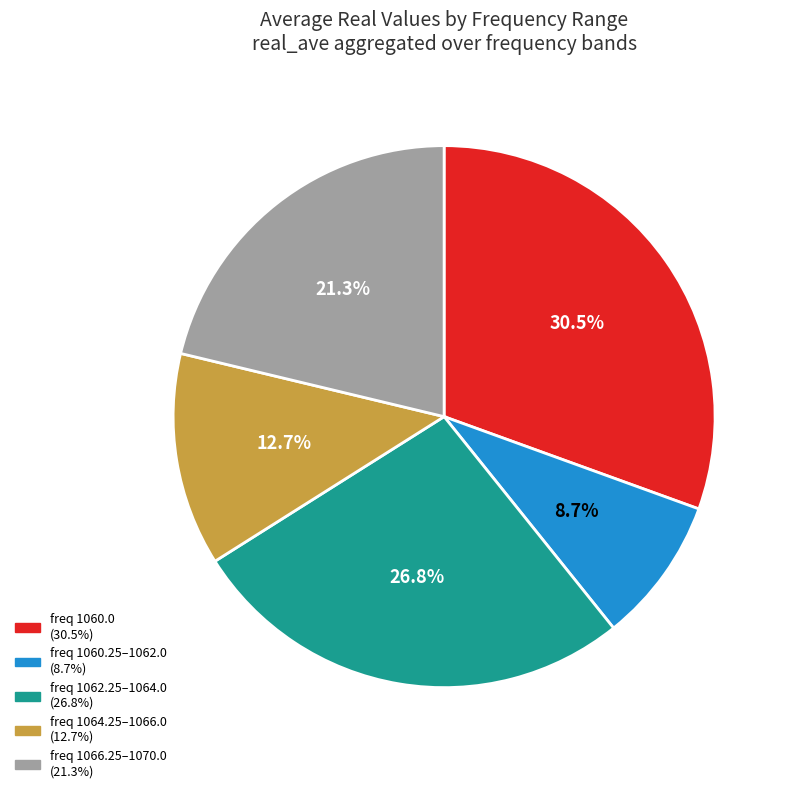

Is there any slice that represents more than half of the pie?

No